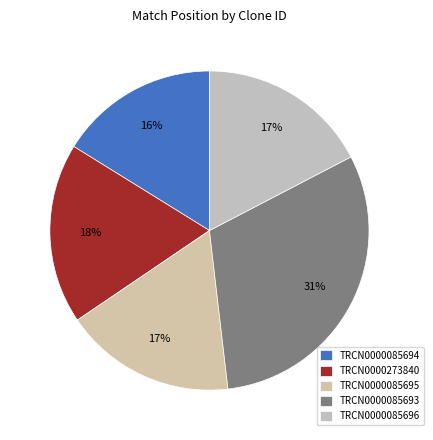

Which category has the smallest portion of the pie?

TRCN0000085694